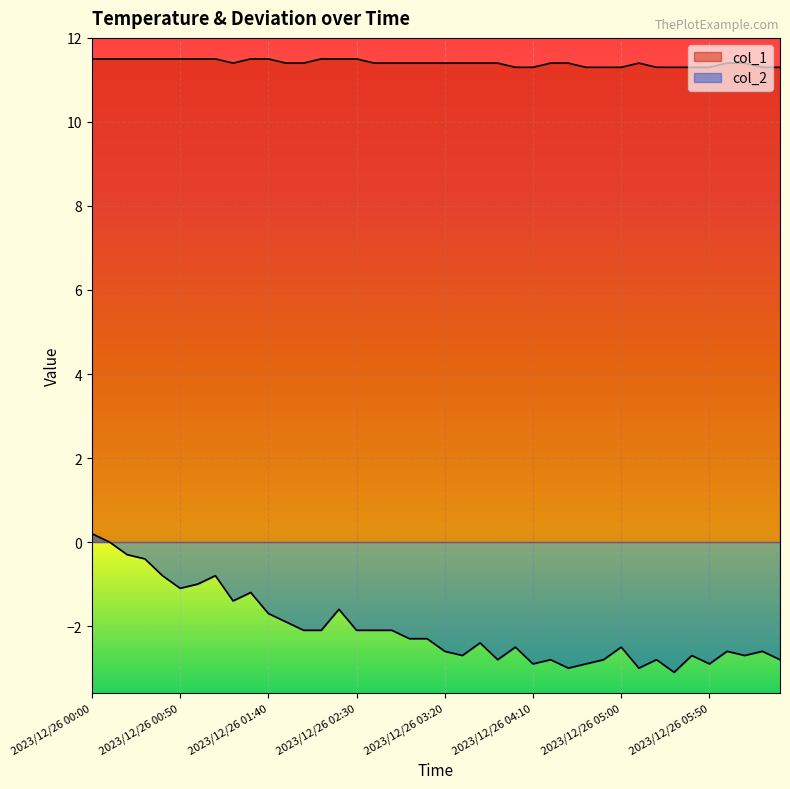

What is the difference between the col_2 values at 2023/12/26 04:20 and 2023/12/26 06:00?

0.2